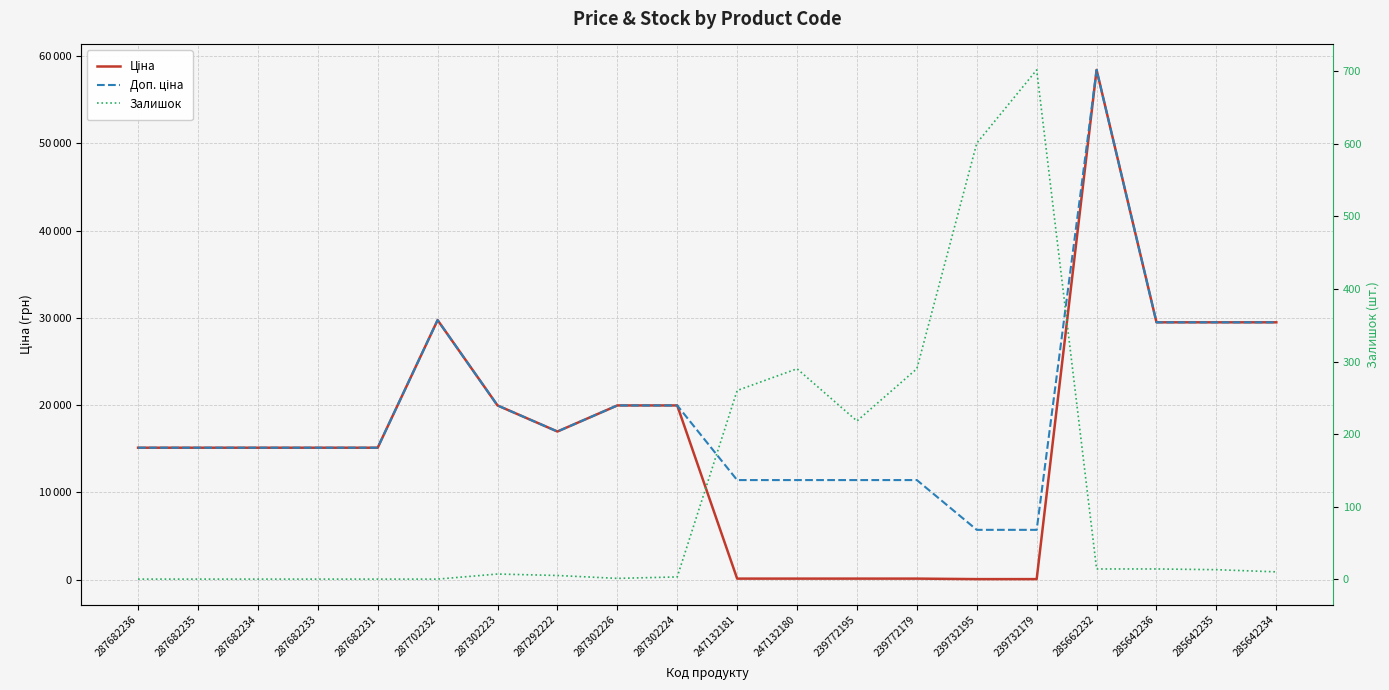

At 287302224, list the series in order from largest to smallest.

Ціна, Доп. ціна, Залишок